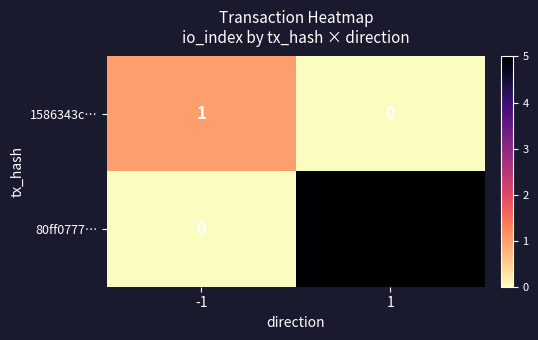

Is it true that 80ff0777… equals -3 at -1?

False